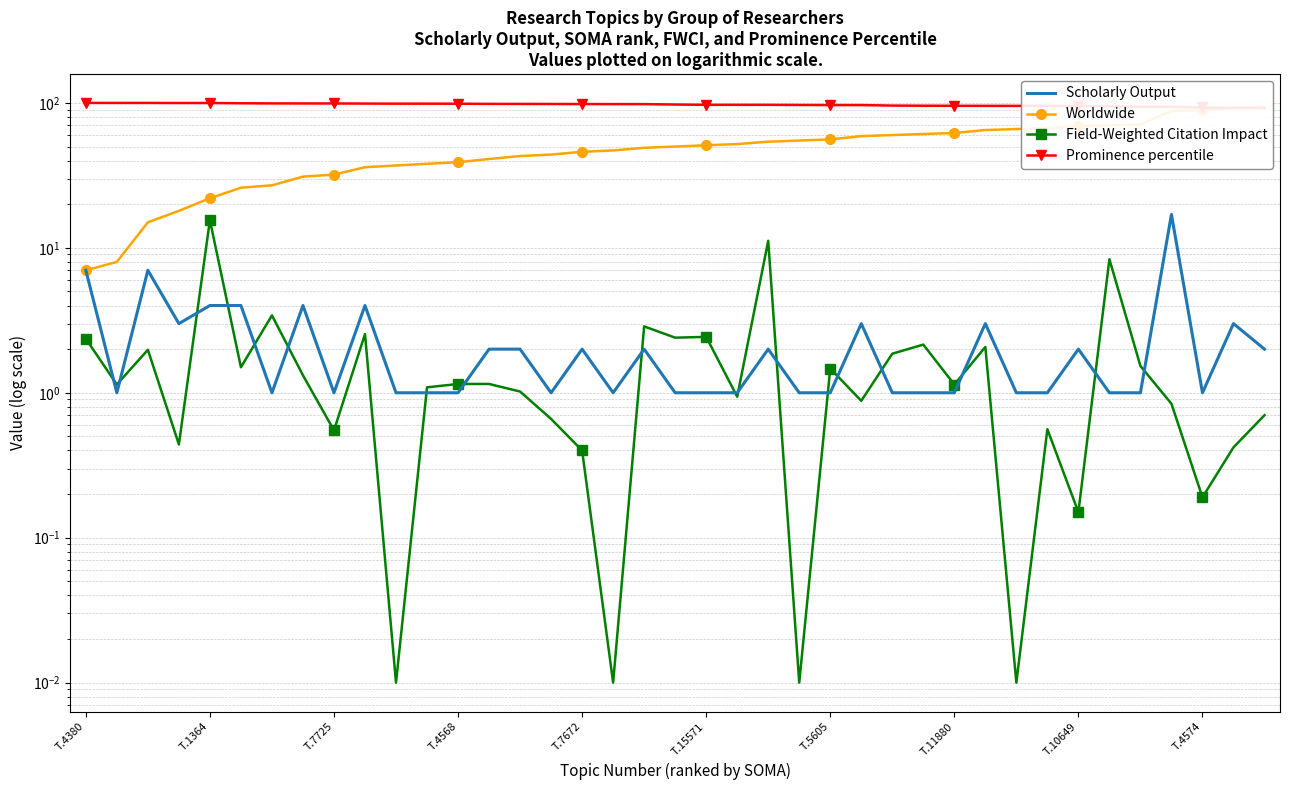

List the labels in order of Field-Weighted Citation Impact value, smallest first.

10, 17, 23, 30, 32, 36, 16, 37, T.4568, T.10649, 31, 15, 38, 35, 25, 21, 14, 11, T.1364, 28, 12, 13, T.11880, 24, T.15571, 34, 26, T.7725, 29, 27, T.4380, 19, 20, T.4574, 18, T.5605, 33, 22, T.7672